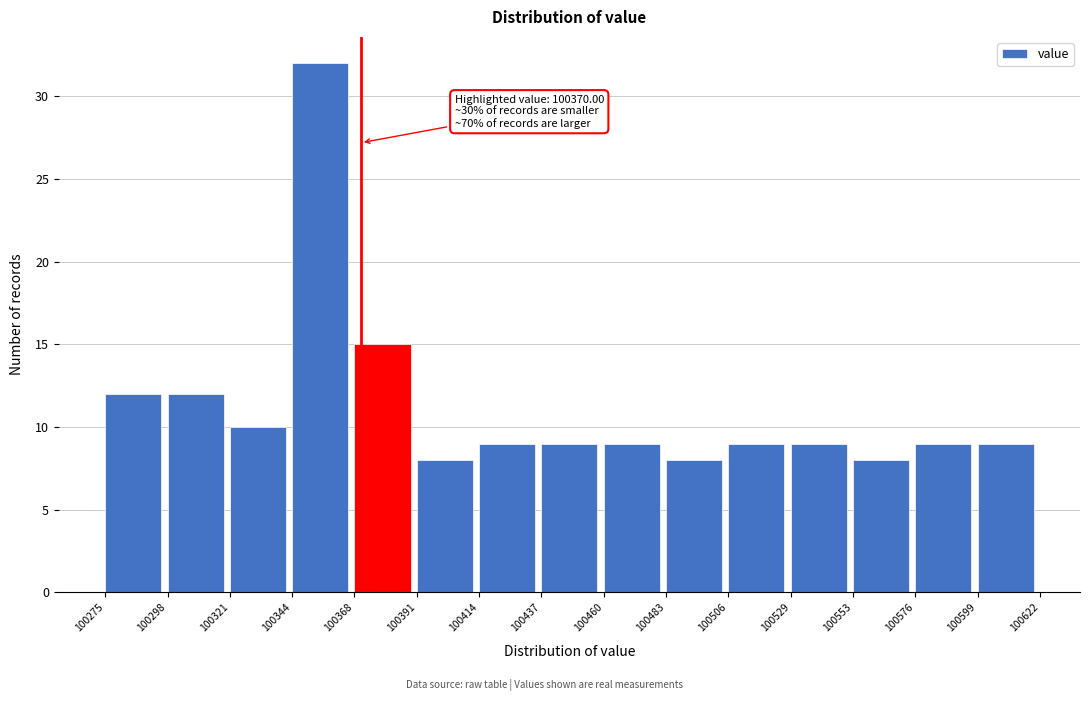

Which range on the x-axis has the tallest bar?

100344 to 100368